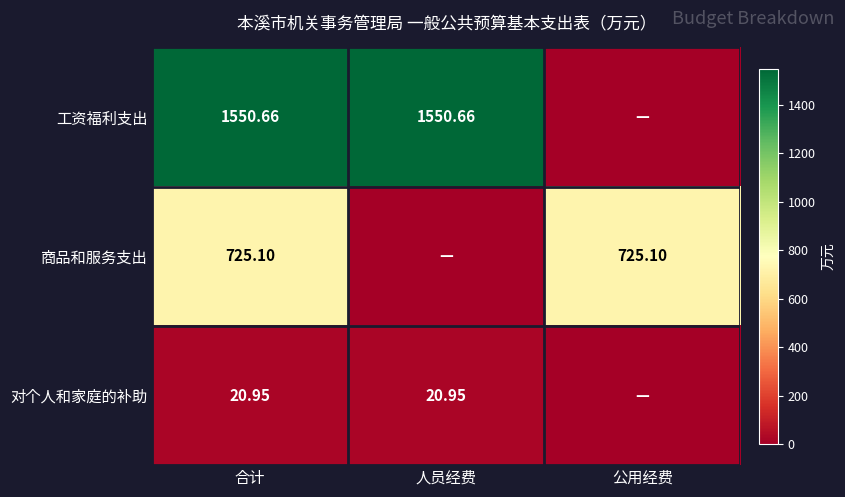

Count the number of data series in this chart.

3